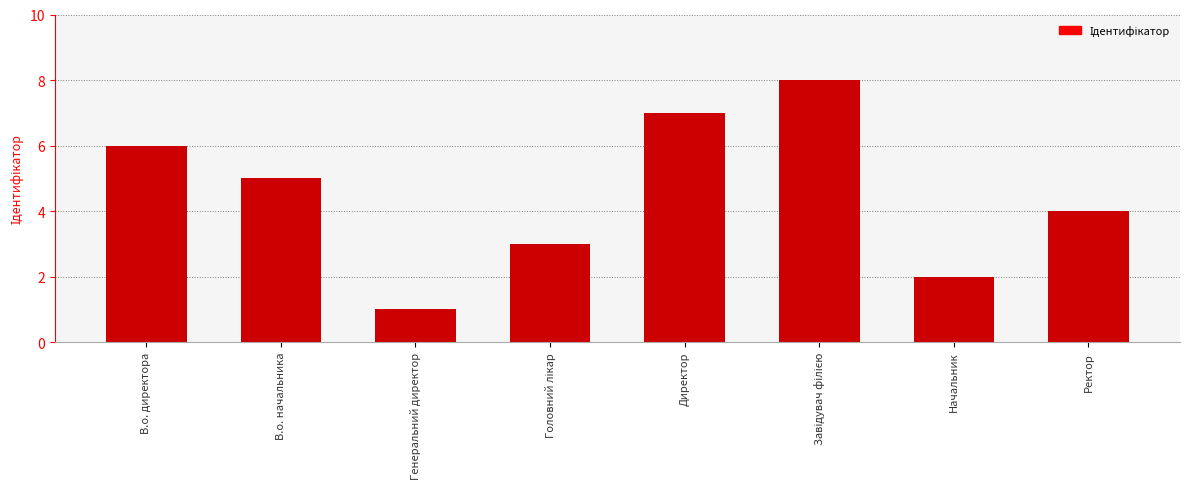

Which category has the lowest value across all series?

Генеральний директор